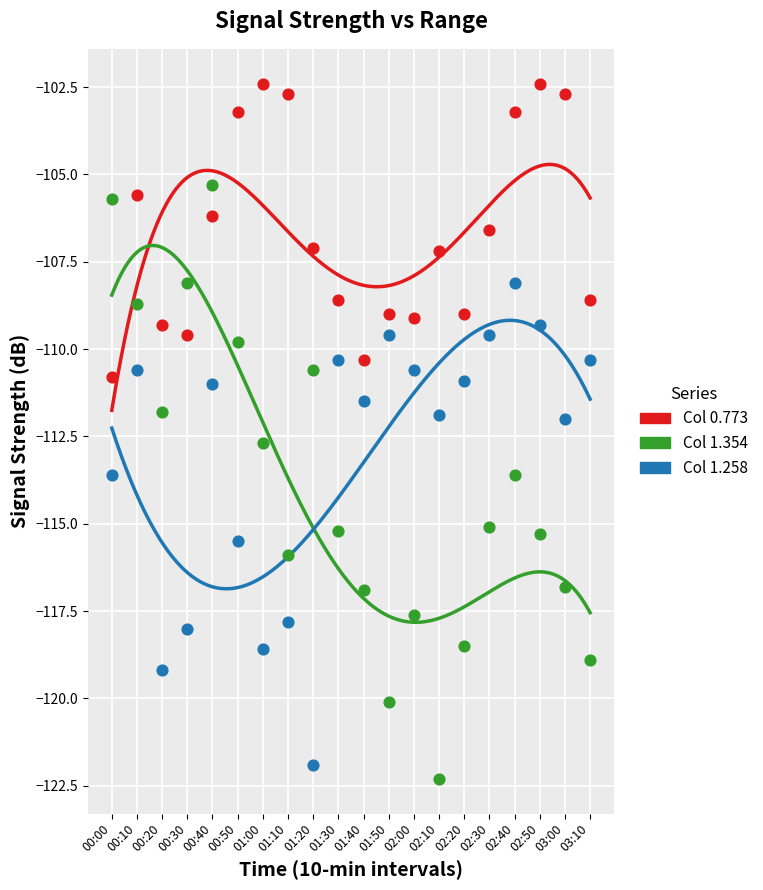

Which series reaches the maximum Y coordinate?

0.773